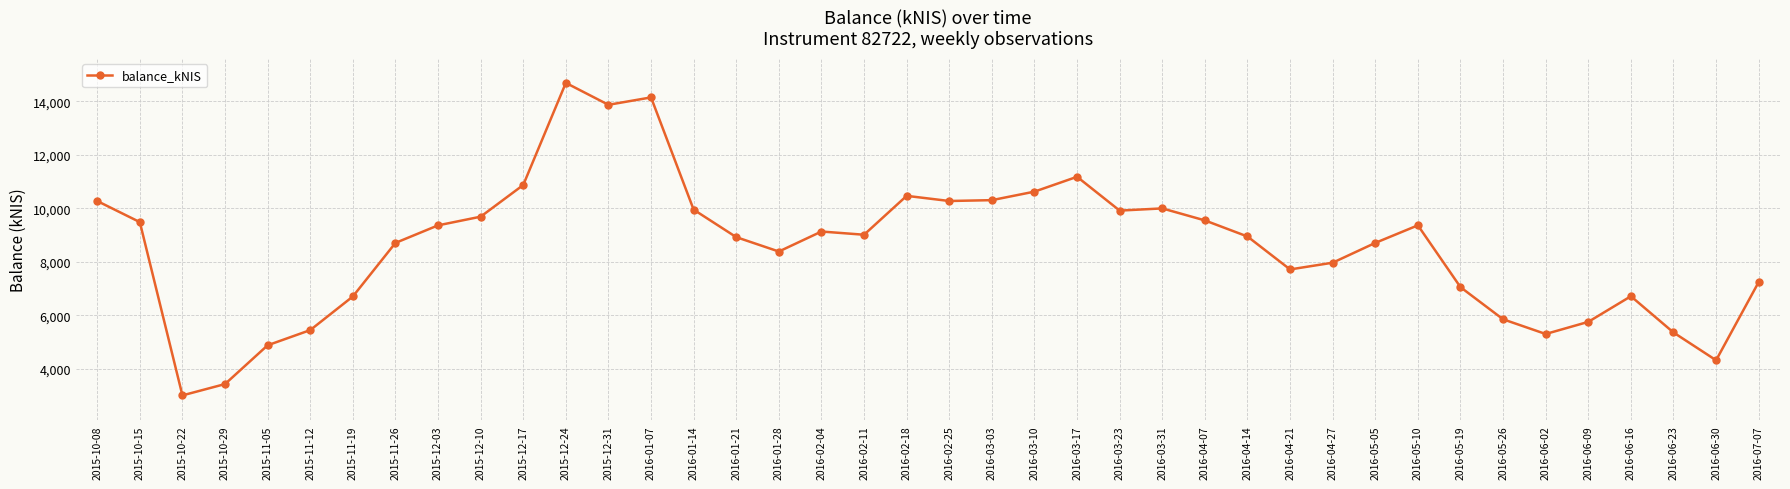

What position from the right is 2016-01-14?

26